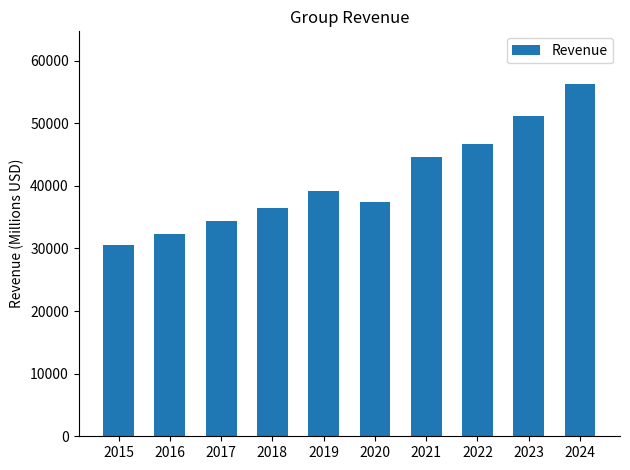

Reading left to right, extract all data points from this chart.

2015=30601.0	2016=32376.0	2017=34350.0	2018=36397.0	2019=39117.0	2020=37403.0	2021=44538.0	2022=46710.0	2023=51149.9	2024=56238.1